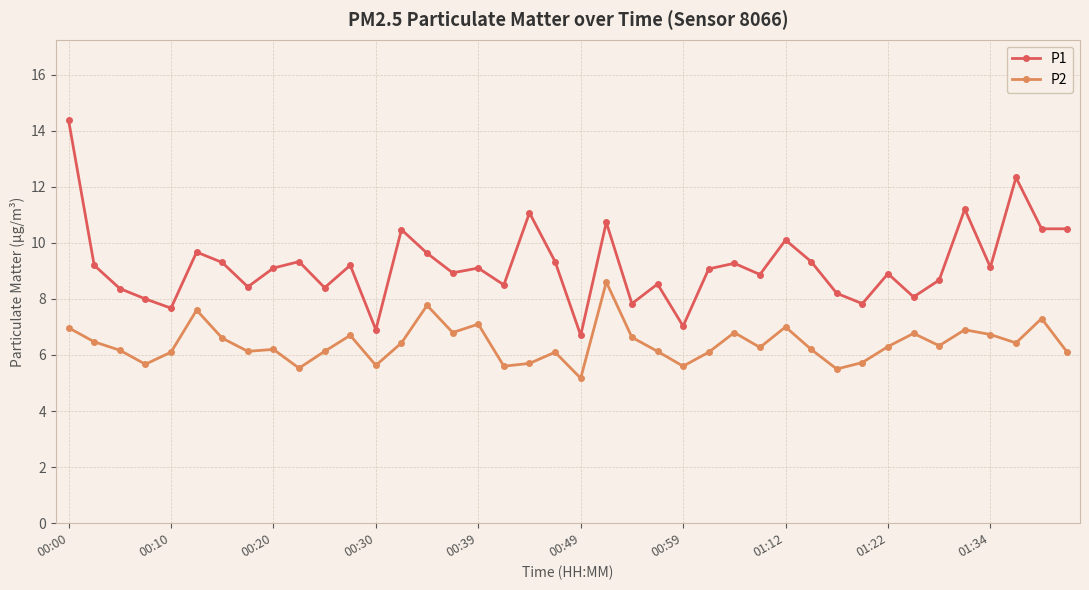

How many data points in P2 are less than 6?

9